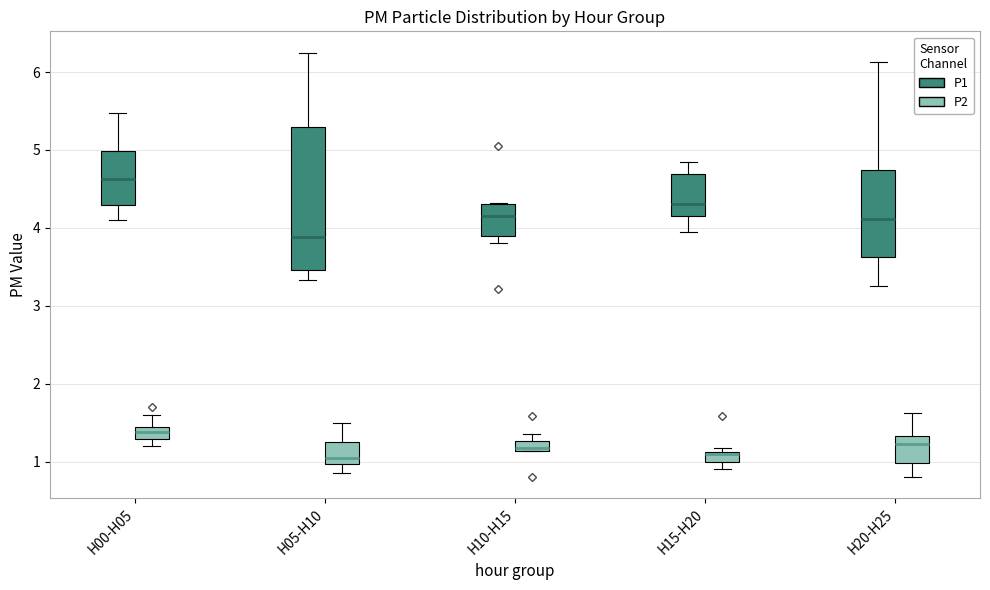

Where does the lower whisker of the box for H20-H25 (P2) end on the y-axis? The values are not printed on the chart, so give them approximately, as read against the axis.

0.8